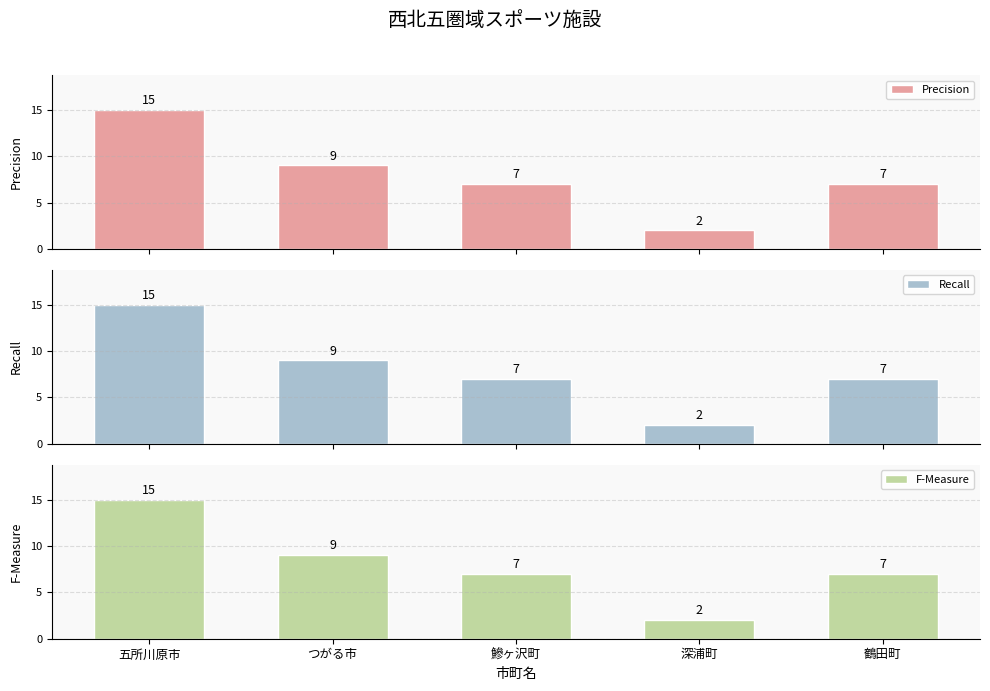

True or false: Recall has a value of 2 at 深浦町.

True